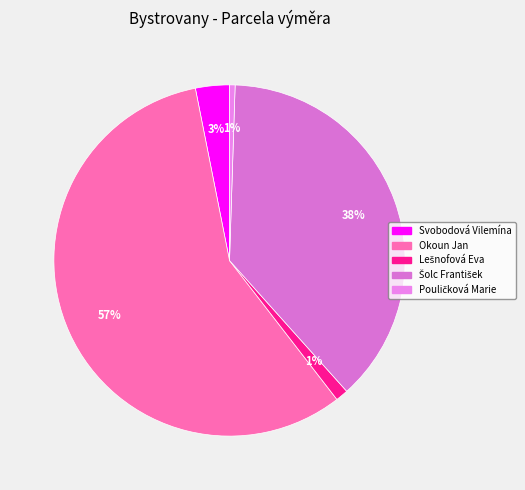

To the nearest percent, what is the average slice percentage?

20%